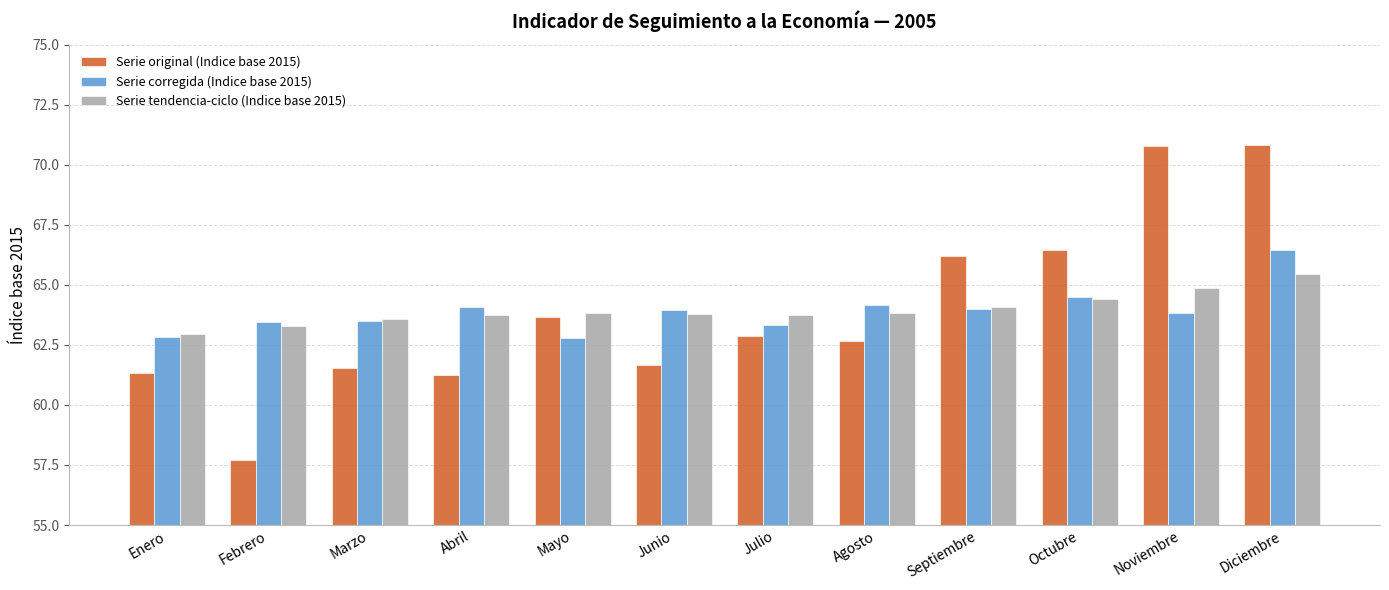

At Agosto, list the series in order from smallest to largest.

Serie original (Indice base 2015), Serie tendencia-ciclo (Indice base 2015), Serie corregida (Indice base 2015)